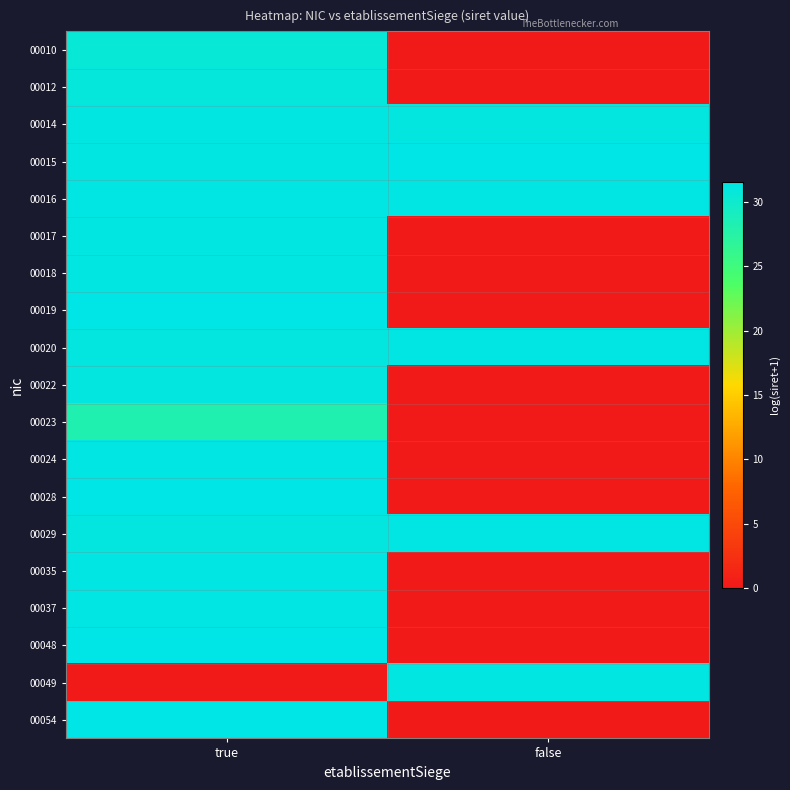

What is the maximum value shown in the chart?

31.6